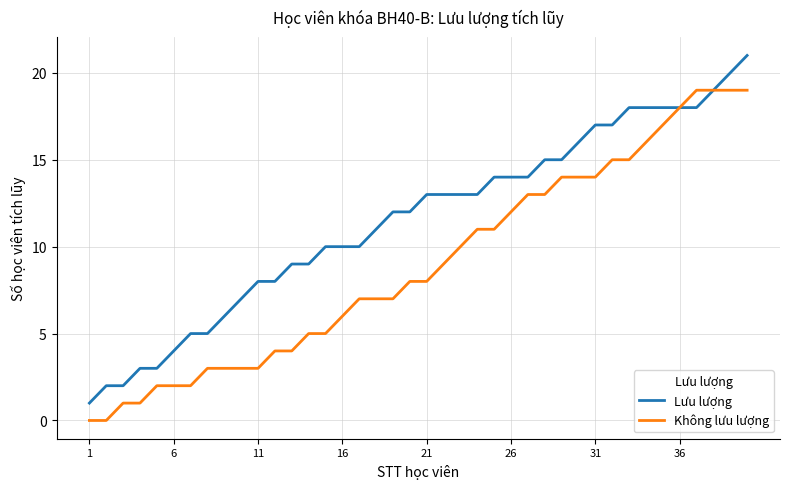

List the series in order of their overall mean, lowest first.

Không lưu lượng, Lưu lượng